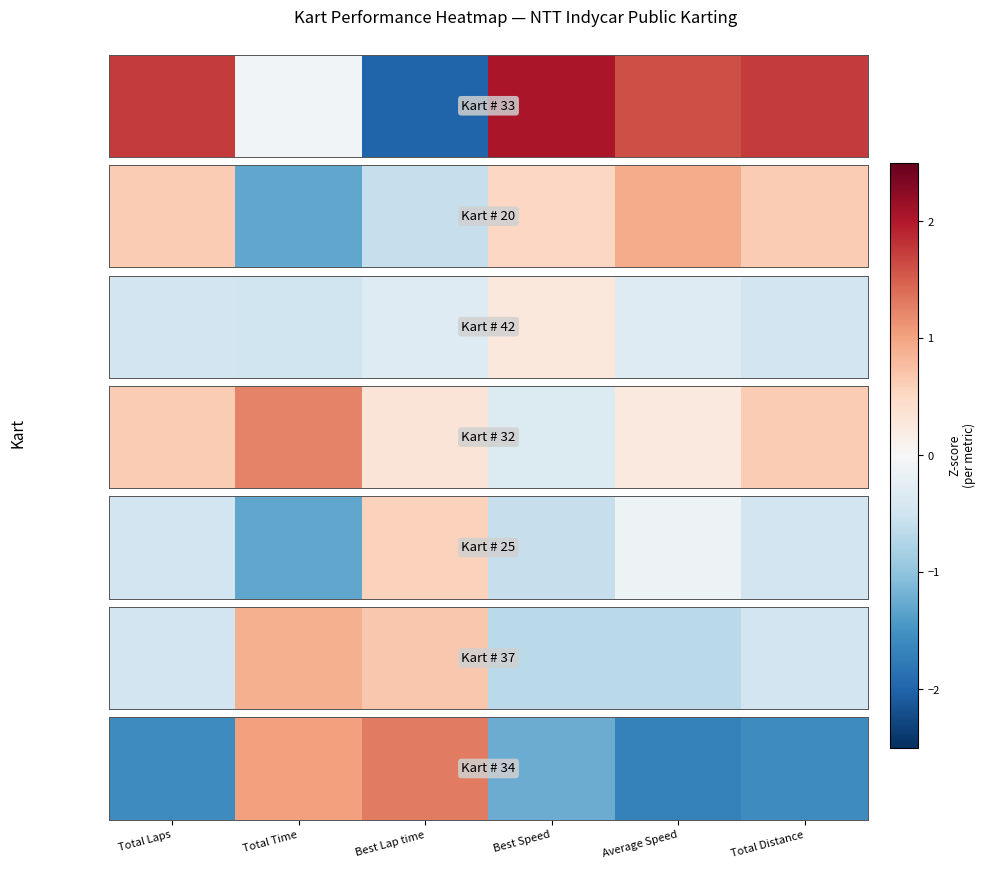

The value at Total Distance is -2.1. True or false?

False